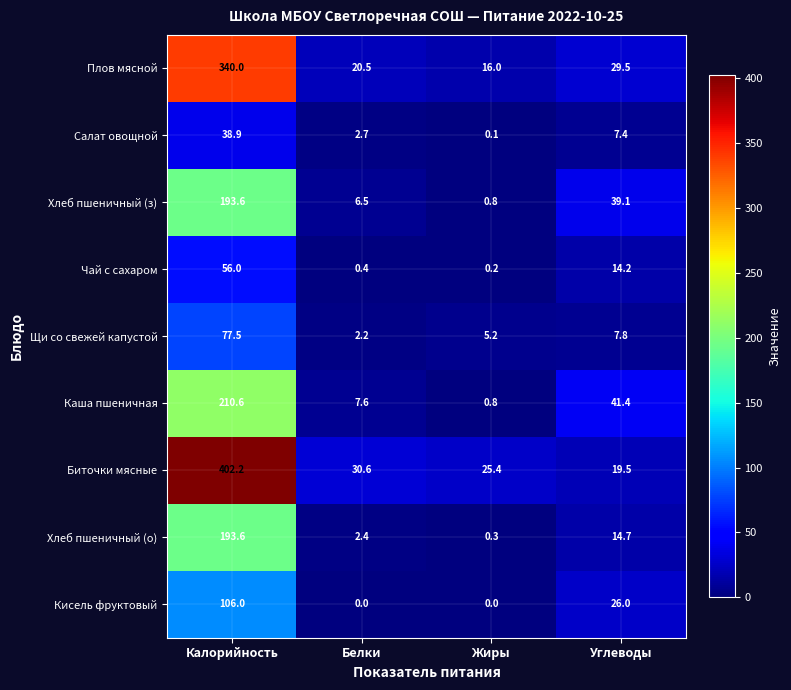

Which series has the widest spread of values?

Биточки мясные